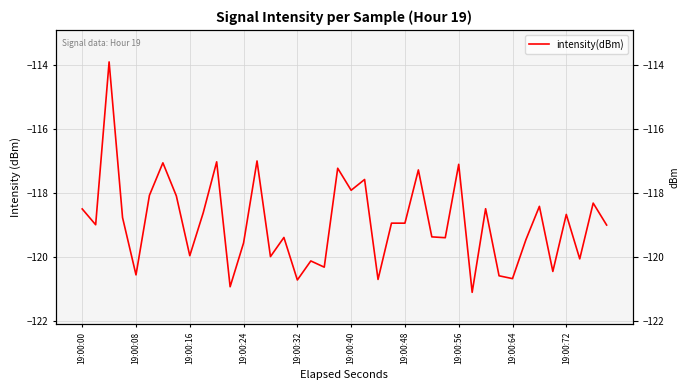

True or false: the data has more than 2 interior local peaks.

True